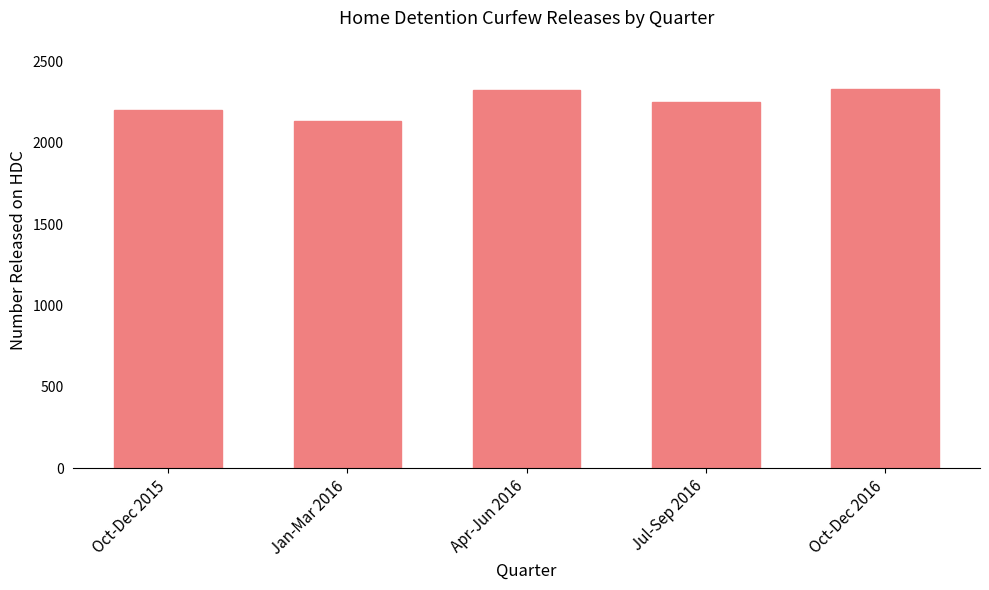

What is the value of the 1st bar from the left?

2202